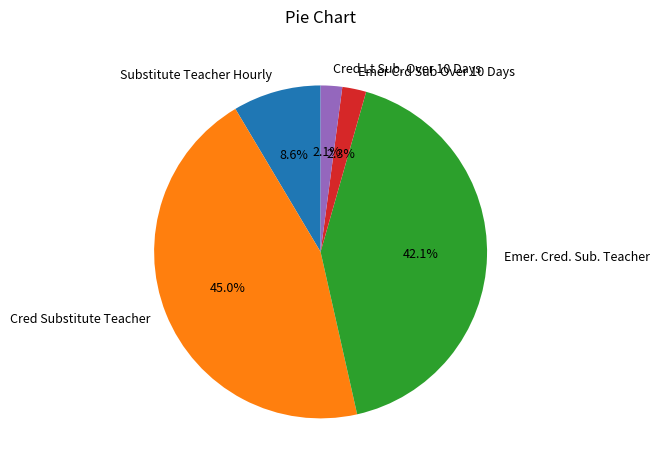

What is the largest slice in the pie chart?

Cred Substitute Teacher